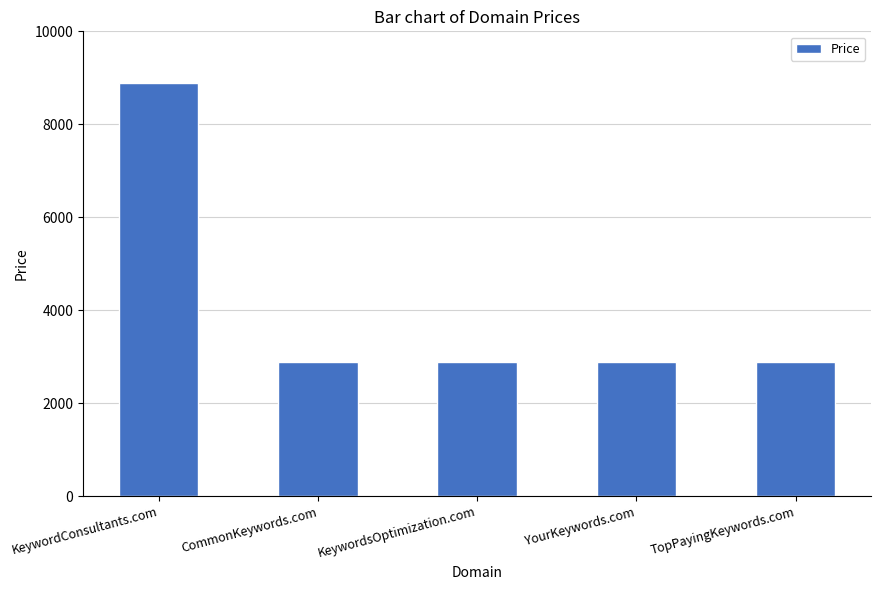

What is the value of the 5th bar from the left?

2888